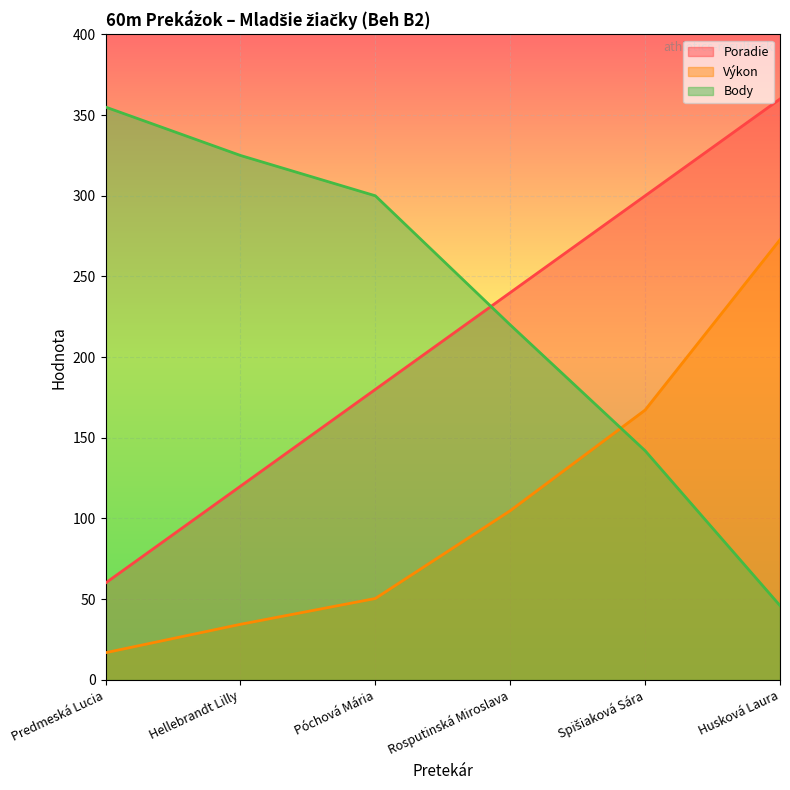

True or false: Výkon and Poradie cross at least once.

False